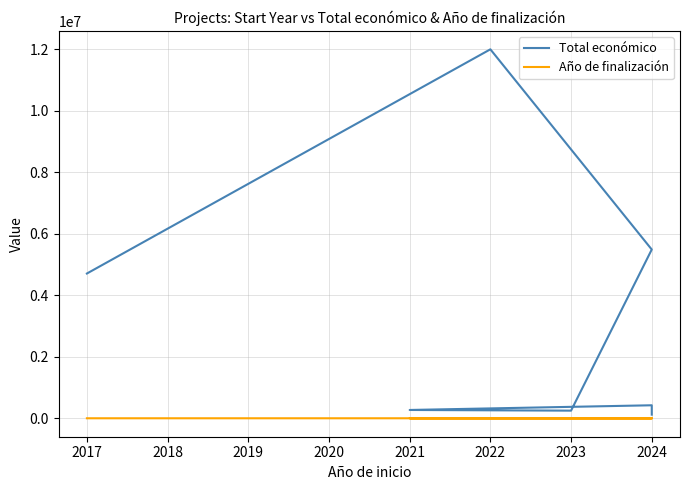

True or false: Año de finalización and Total económico cross at least once.

False